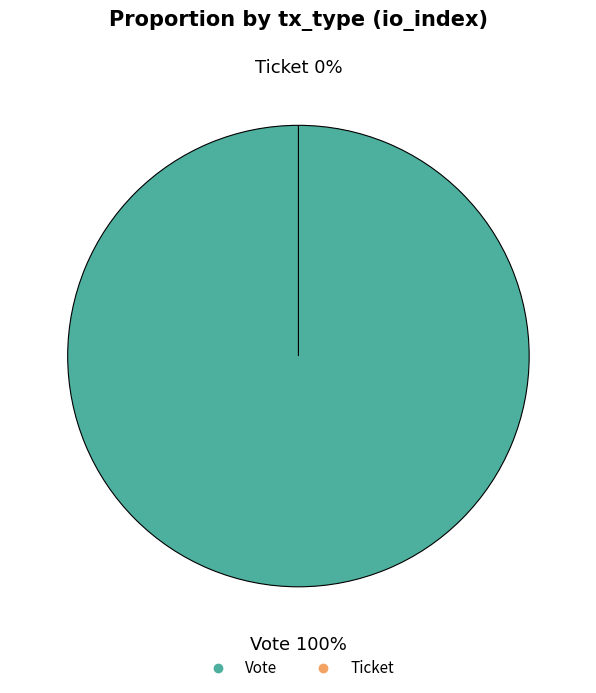

Combined, do Ticket and Vote account for over 50%?

Yes